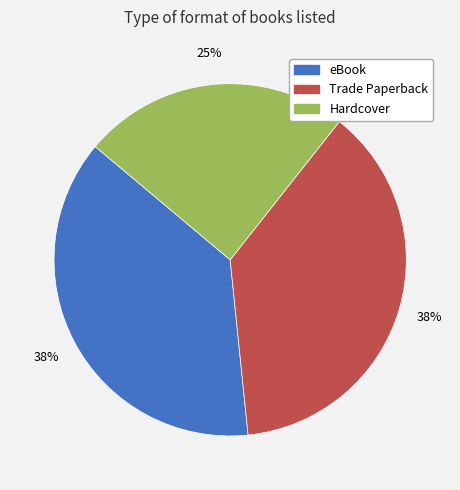

Is the sum of Trade Paperback and eBook greater than half?

Yes